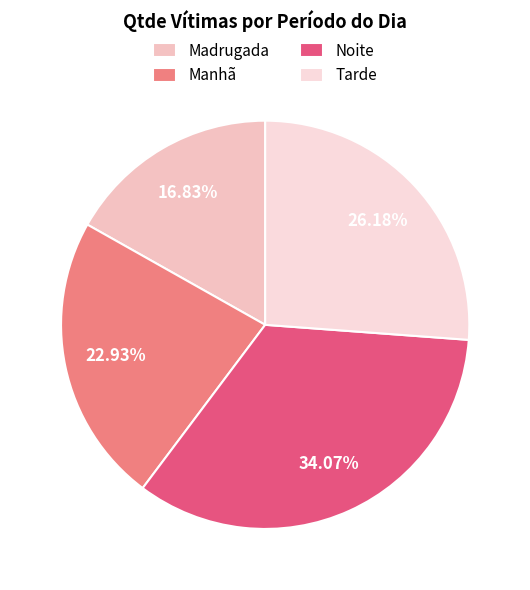

Which has a higher value, Manhã or Noite?

Noite